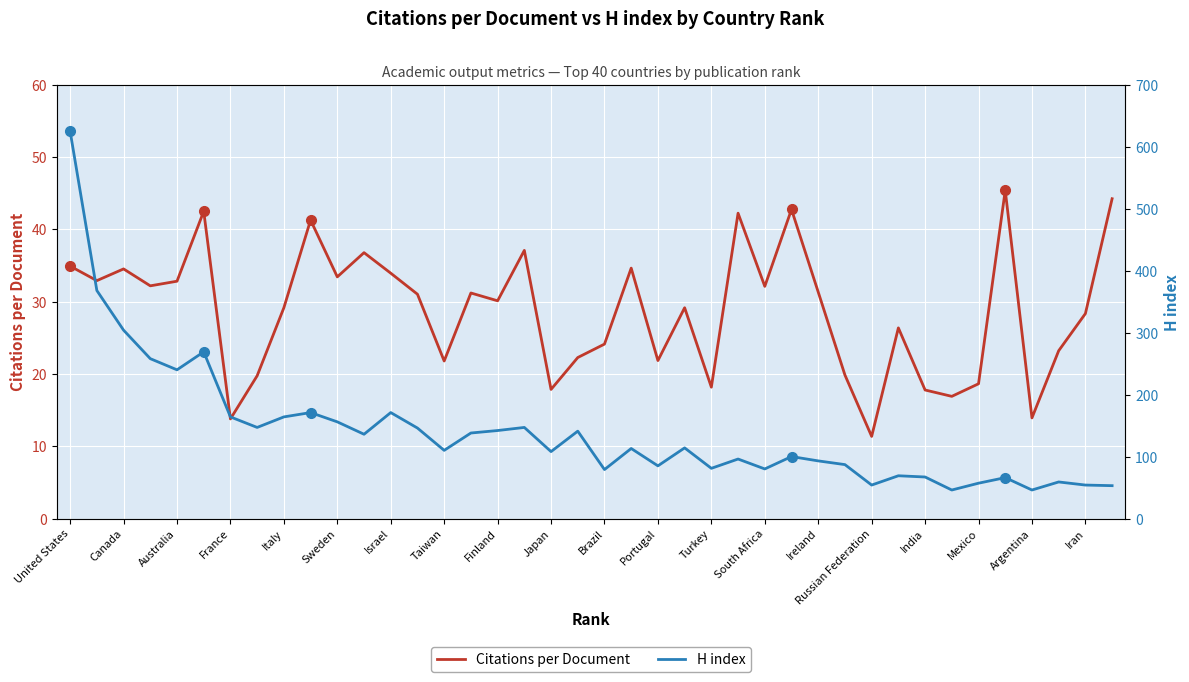

Rank the series by their maximum value, from highest to lowest.

H index, Citations per Document